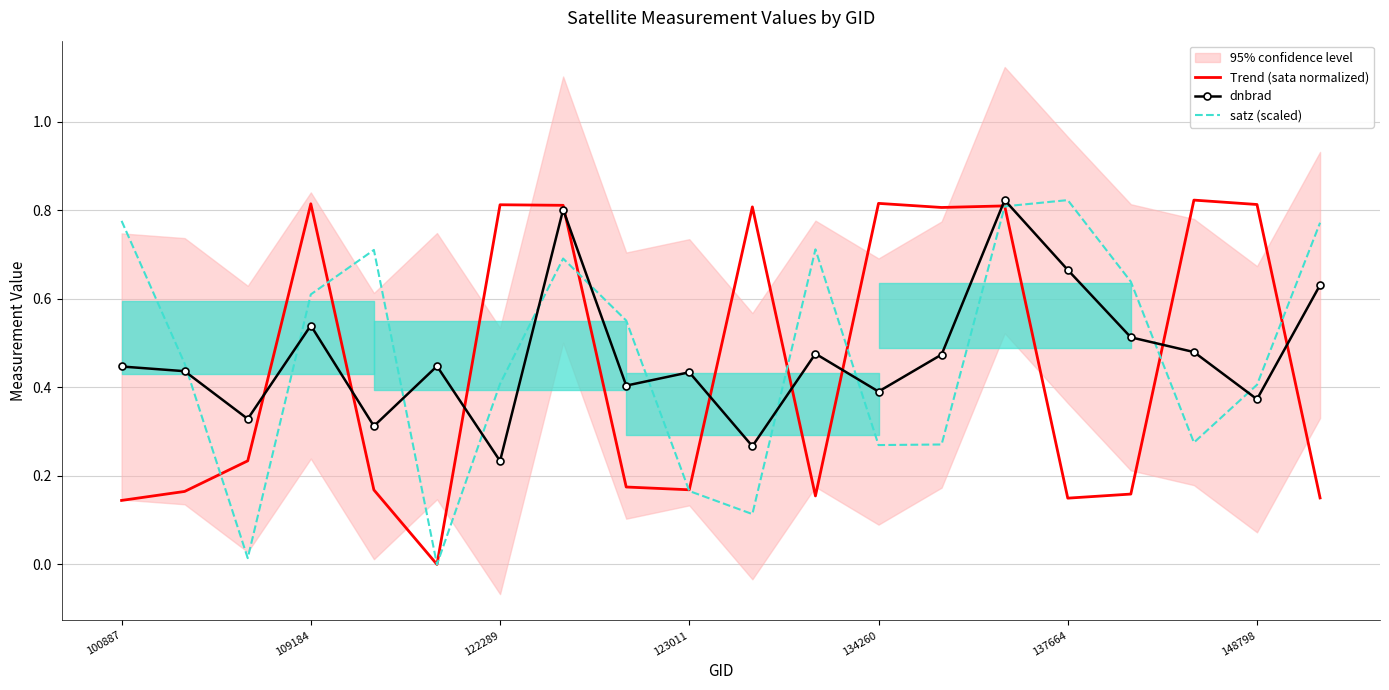

True or false: dnbrad has a value of 0.8 at 7.

True